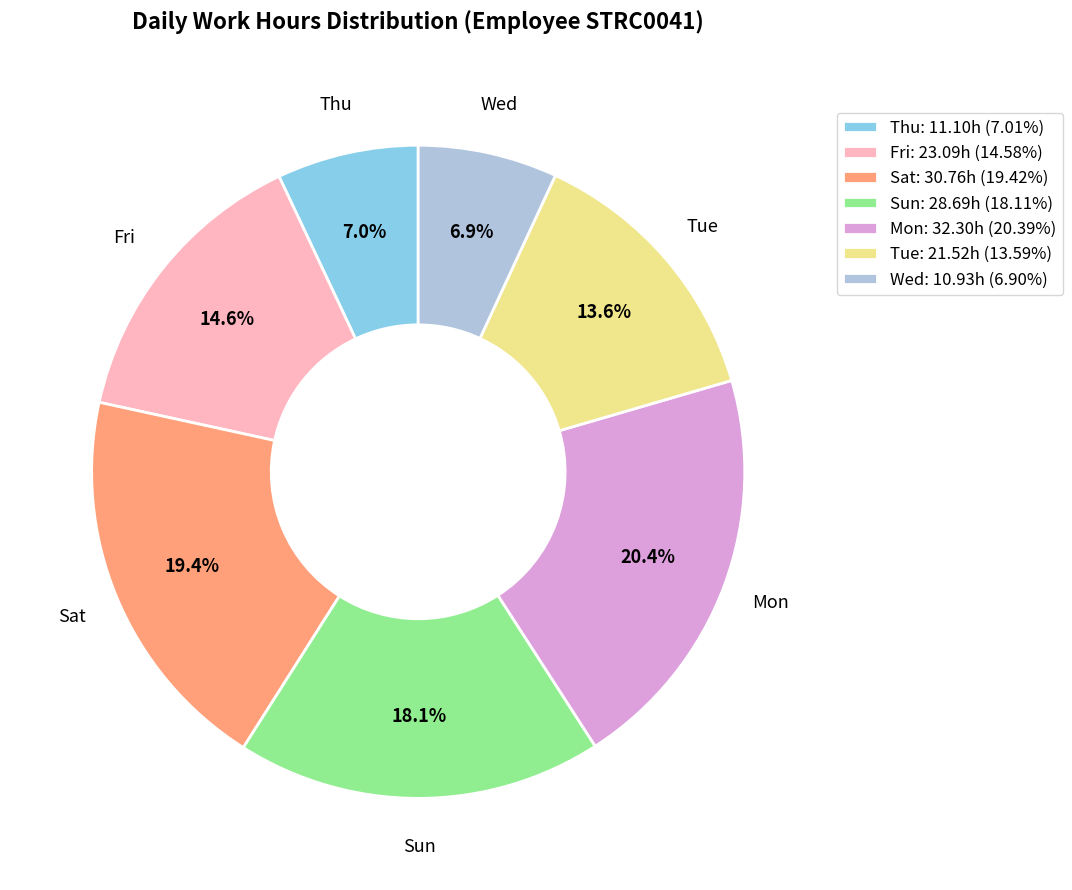

Approximately how many times larger is the value at Tue: 21.52h (13.59%) compared to Wed: 10.93h (6.90%)?

2.0